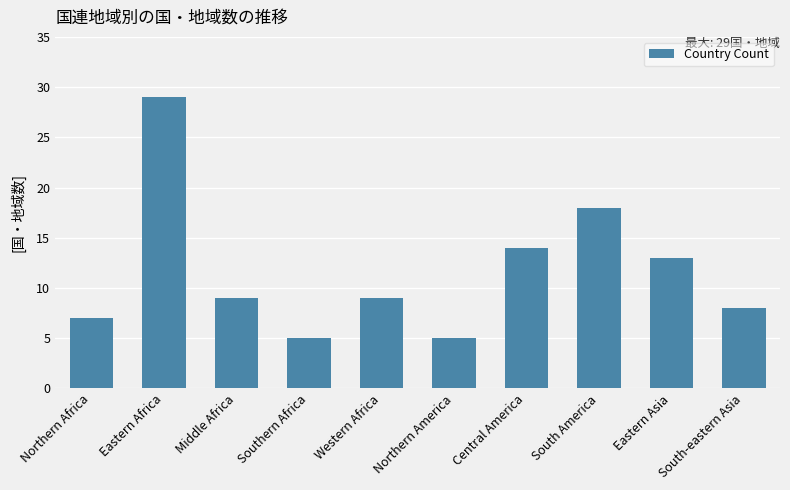

What is the label of the 6th bar from the right?

Western Africa